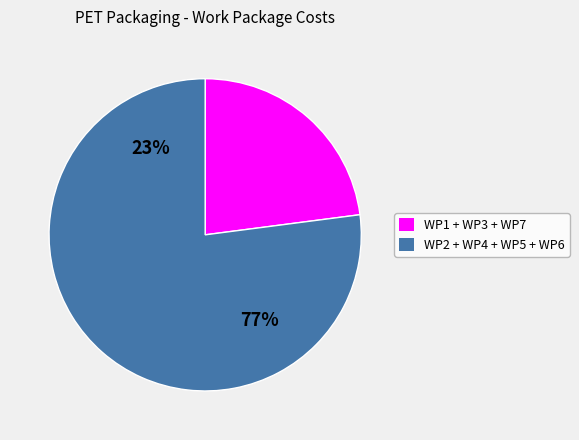

To the nearest percent, what percentage of the pie is WP3?

15%